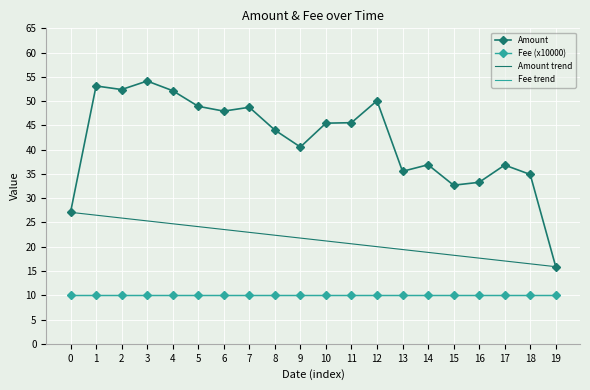

What is the value of the Amount point at the 5th from the left?

52.2